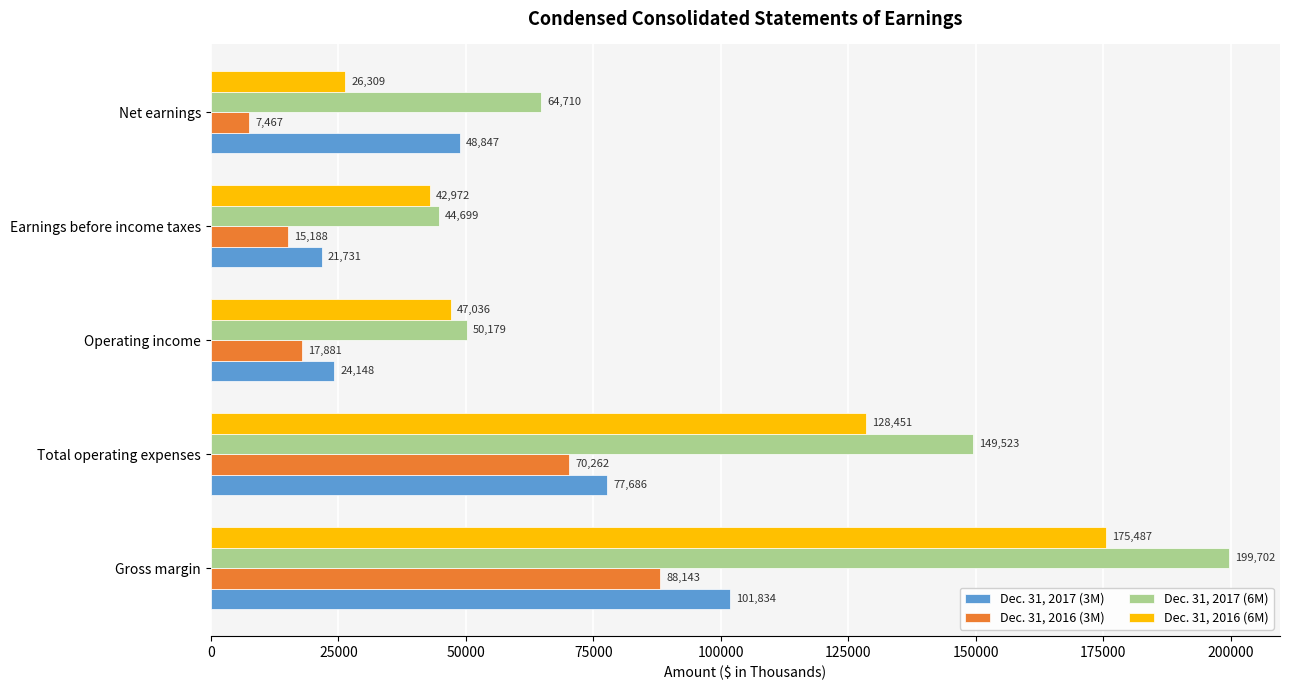

At which category is the sum across all series the highest?

Gross margin